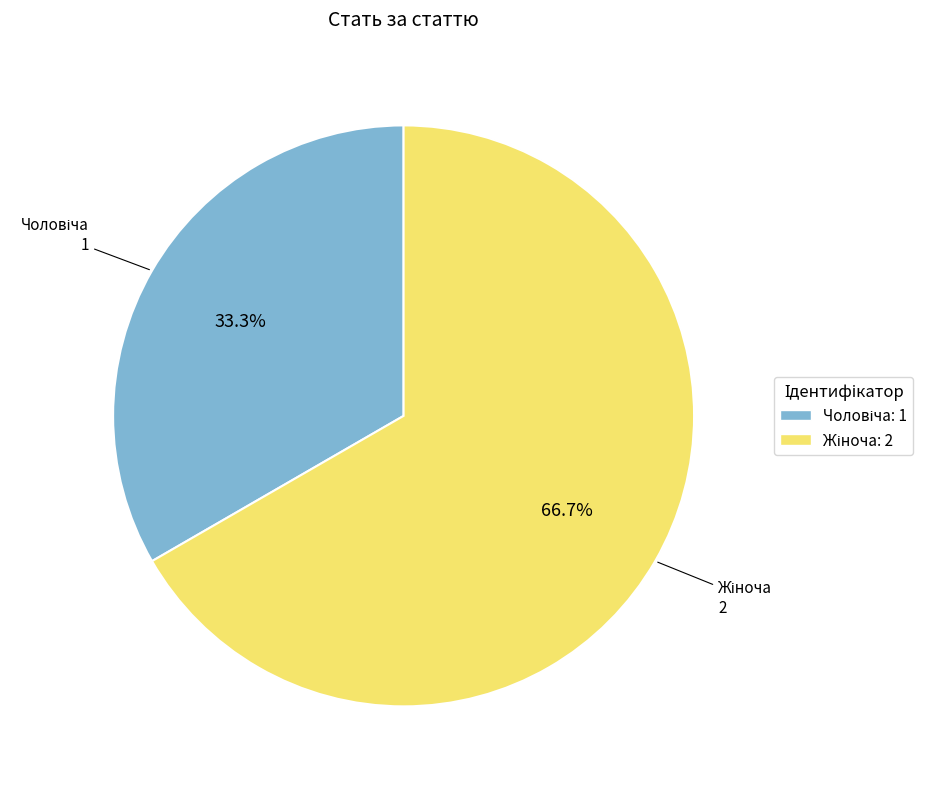

Is there a majority slice in this chart?

Yes